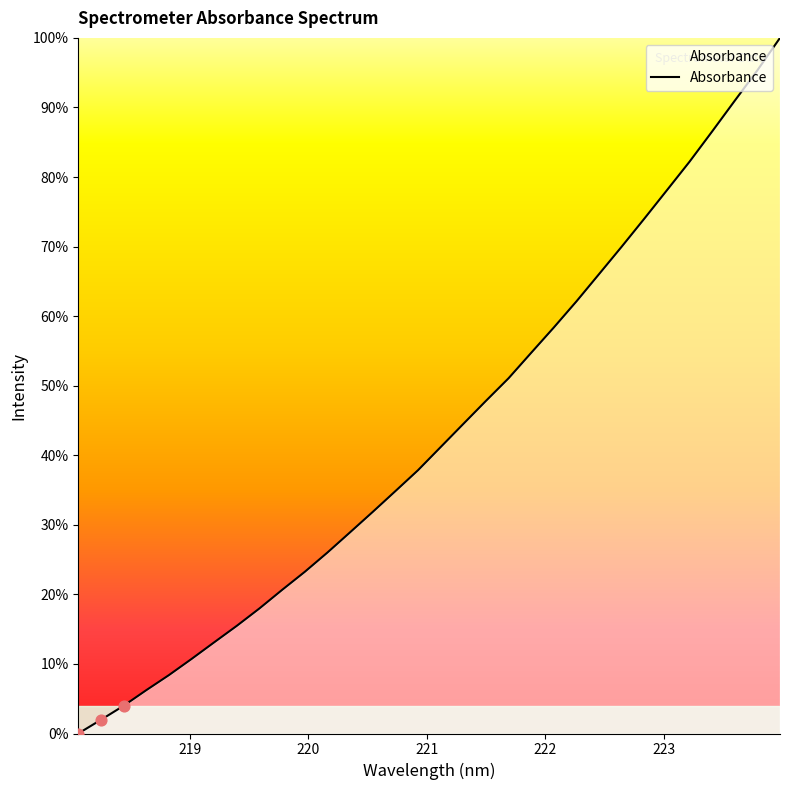

What is the maximum value shown in the chart?

100.0